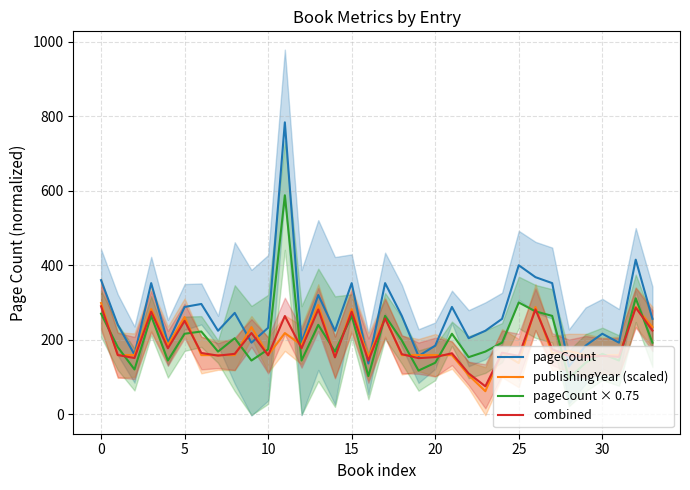

The pageCount × 0.75 series shows 168.5 at 26. True or false?

False